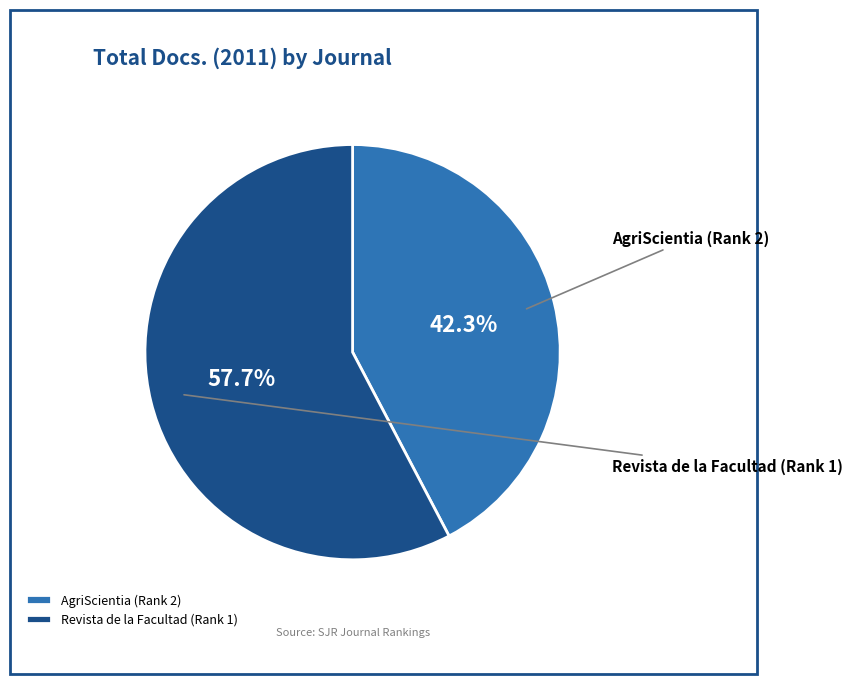

What percentage do AgriScientia (Rank 2) and Revista de la Facultad (Rank 1) together represent?

100.0%